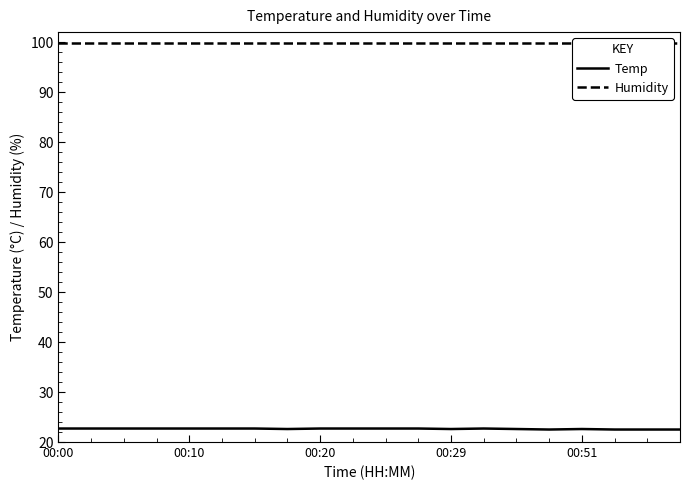

True or false: Temp has a value of 32.8 at 00:10.

False